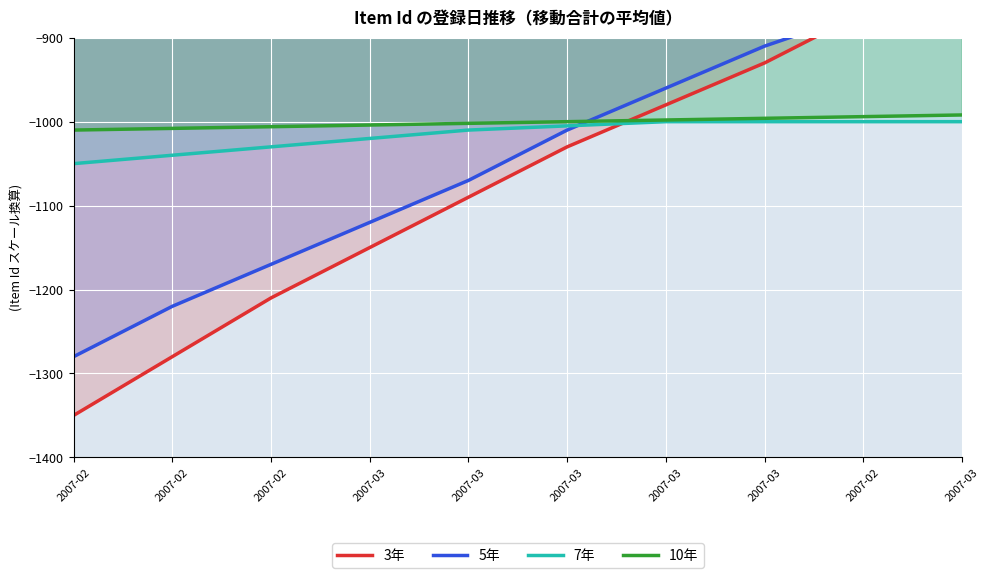

The 5年 series shows -1392 at 2007-03. True or false?

False